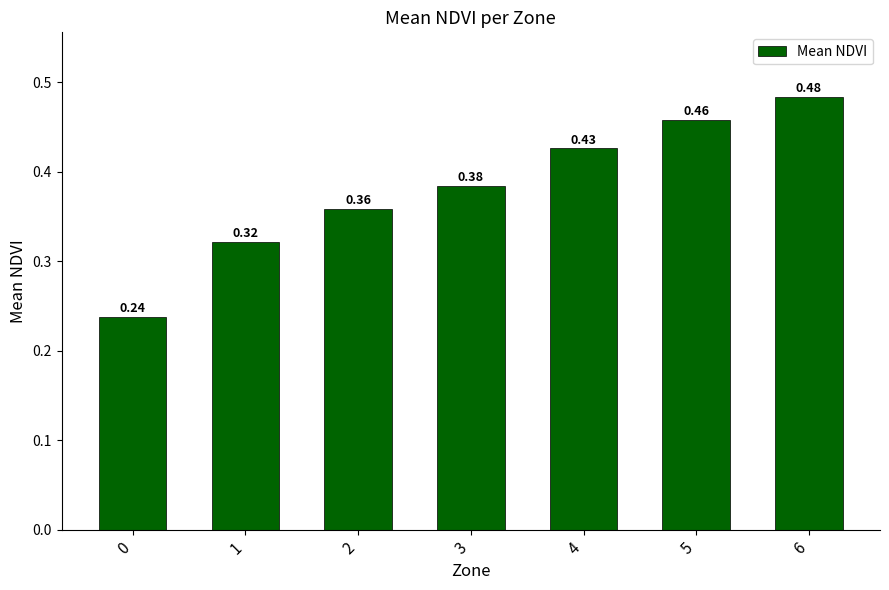

List the labels in order of value, smallest first.

0, 1, 2, 3, 4, 5, 6